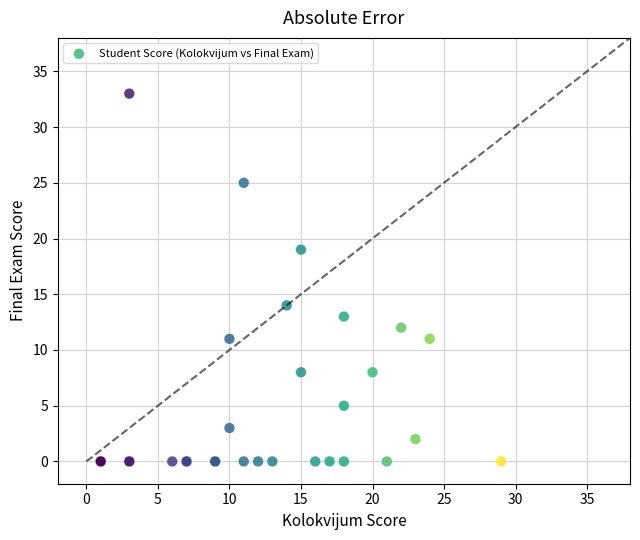

What Y value in the scatter plot is closest to 16?

14